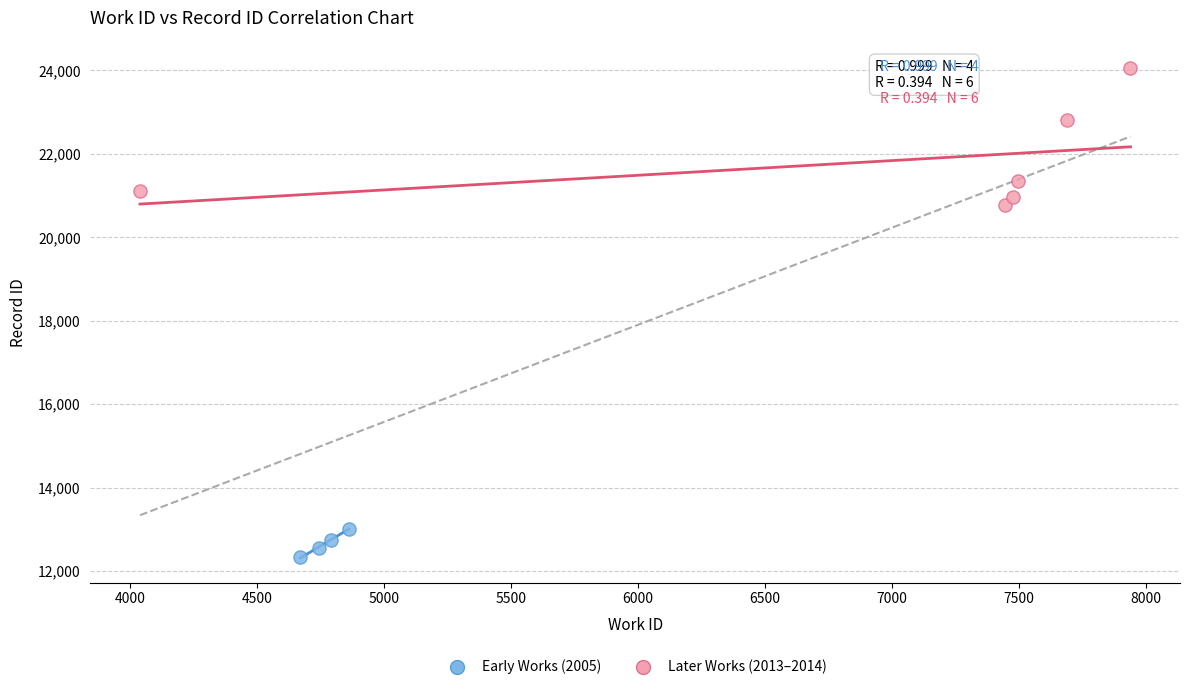

Which series reaches the maximum Y coordinate?

Later Works (2013–2014)